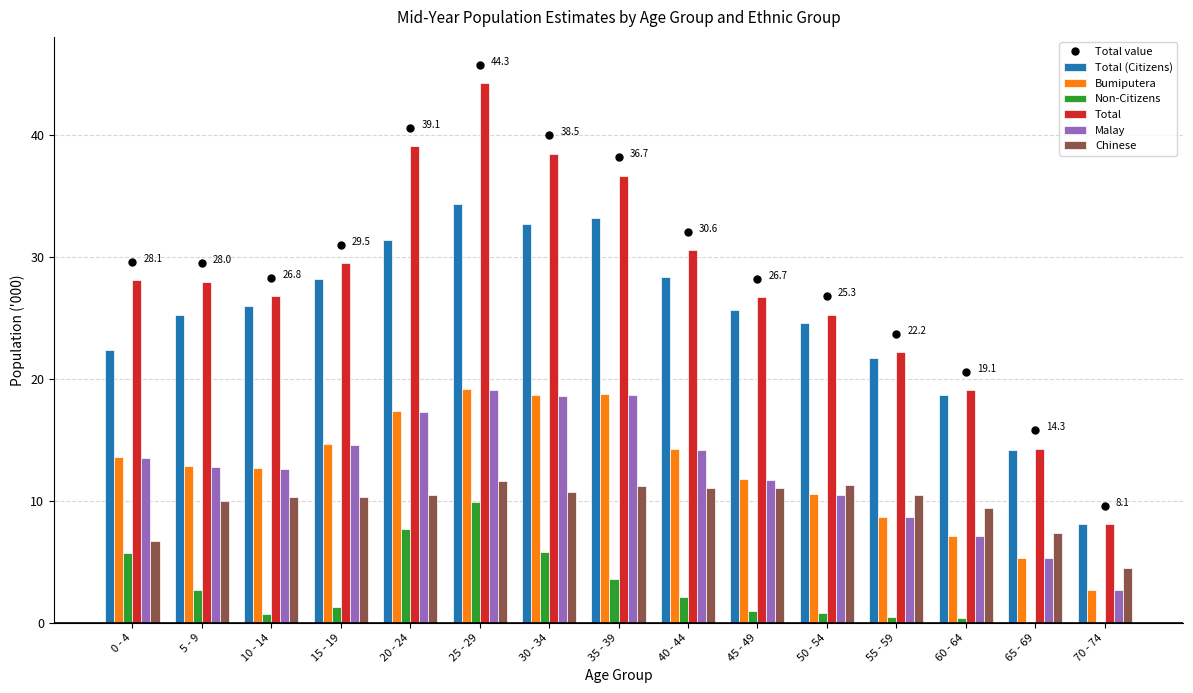

How many groups of bars are there?

15